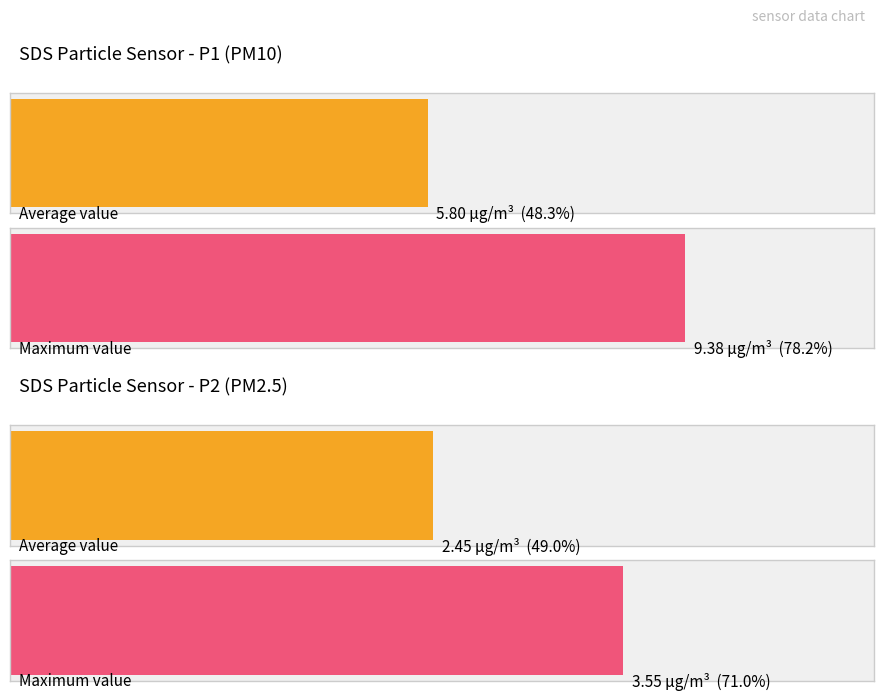

What is the maximum value for SDS_P2?

3.5